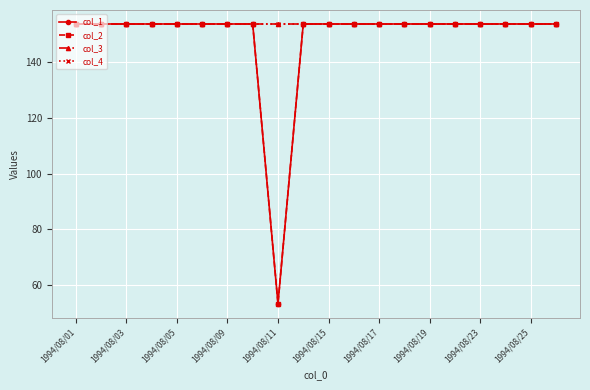

Does the chart have visible grid lines?

Yes